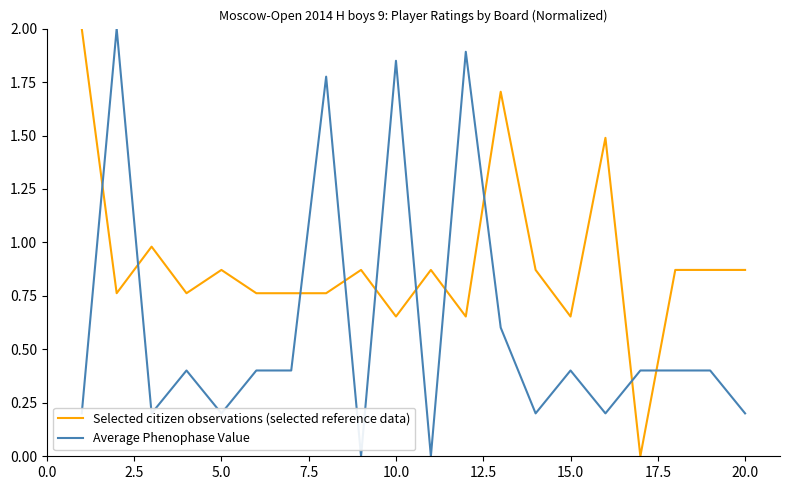

Rank the series by their average value, from lowest to highest.

Average Phenophase Value, Selected citizen observations (selected reference data)